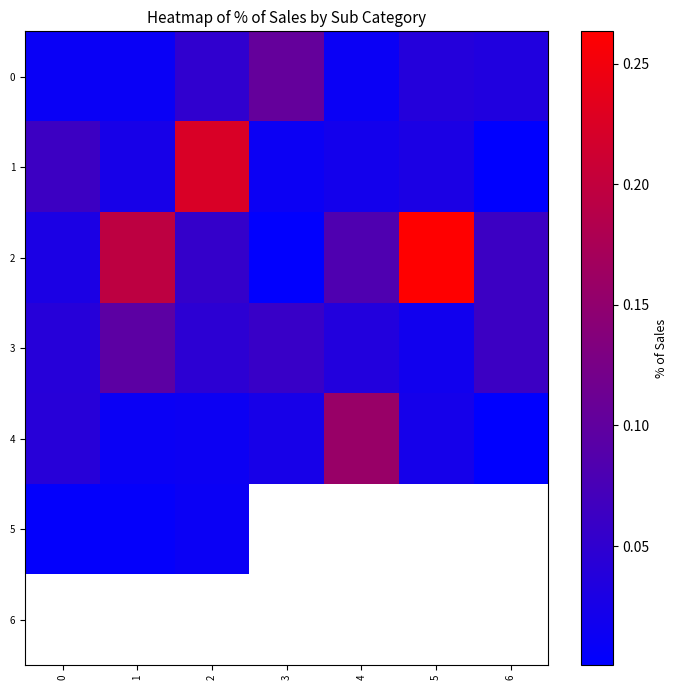

At which label does 2 reach its peak?

5